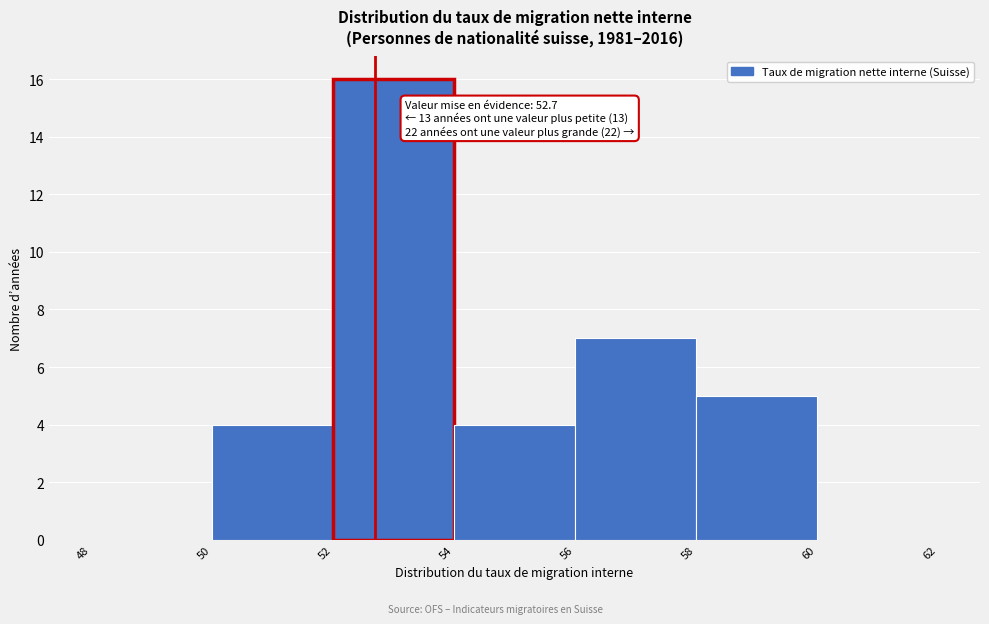

Which range on the x-axis has the tallest bar?

52 to 54